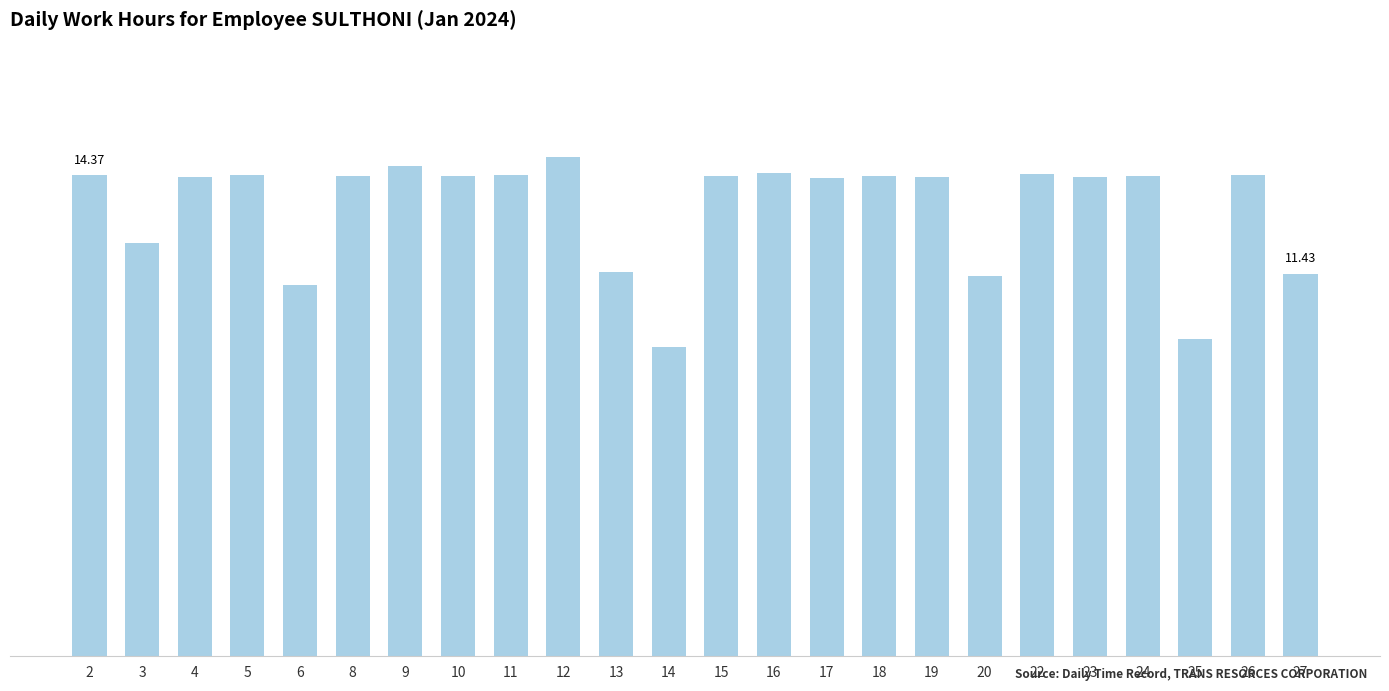

Which category has the highest value across all series?

12